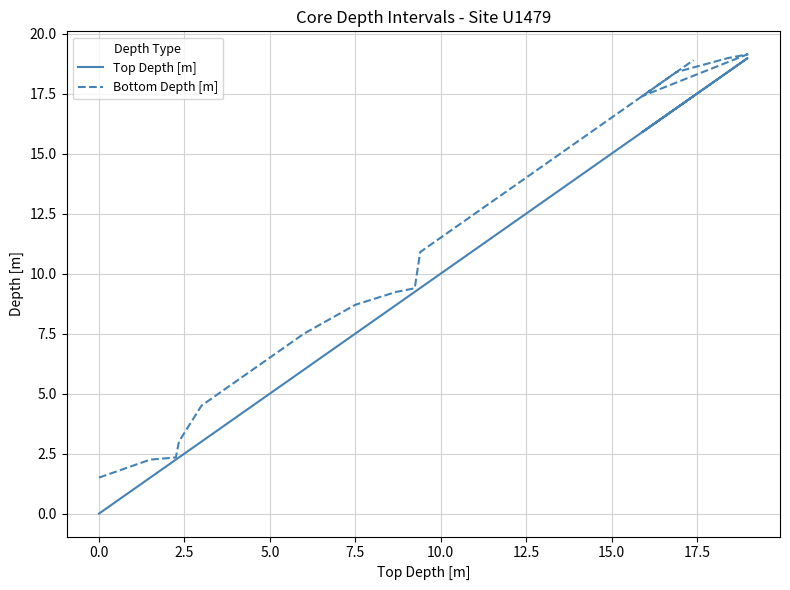

Is the value of Bottom Depth [m] at 19 greater than the value of Top Depth [m] at 2.5?

Yes